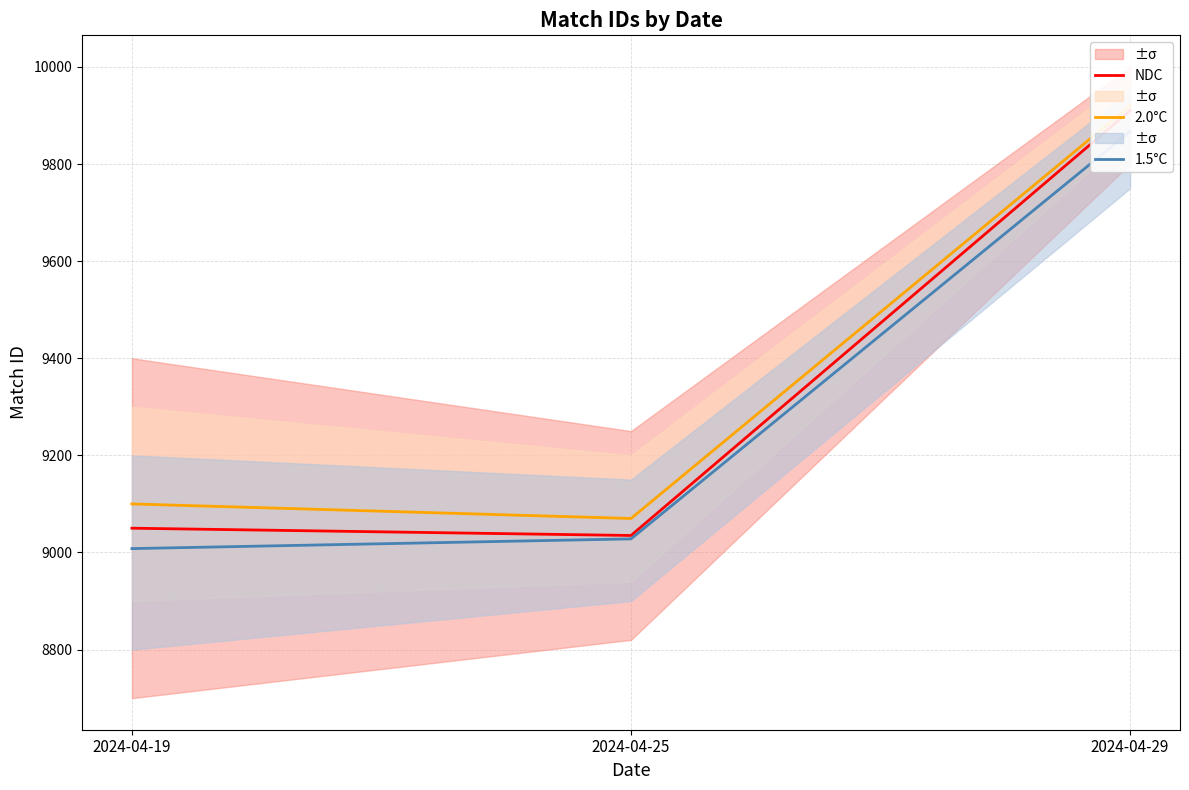

What is the lowest value of the NDC series?

9035